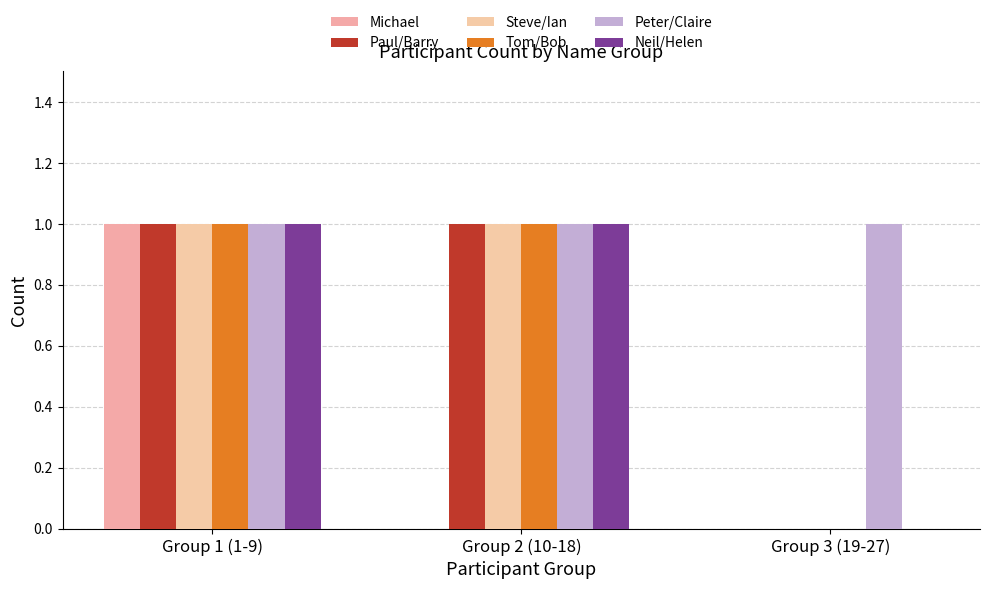

Count the number of data series in this chart.

6